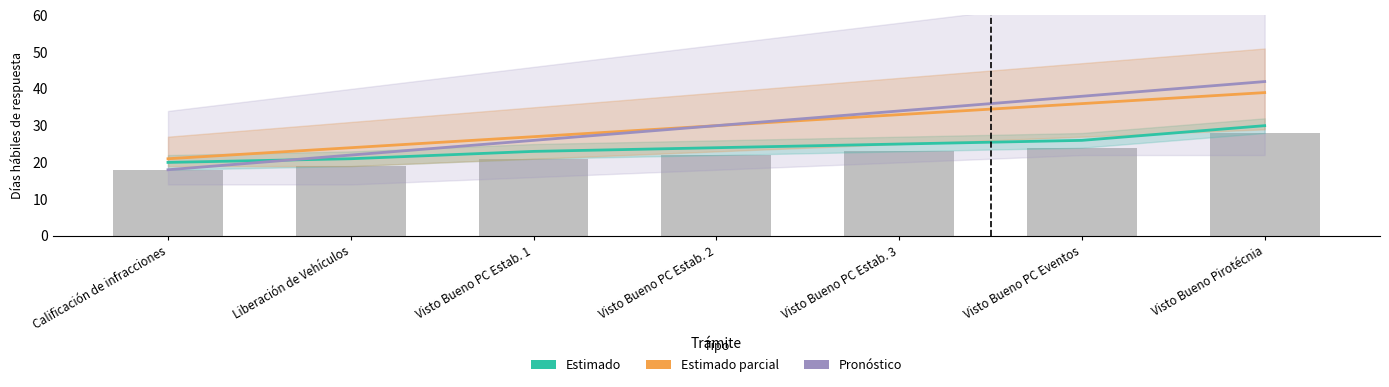

Reading left to right, what are all the values shown in this chart?

Días de respuesta (Estimado): 20	21	23	24	25	26	30
Fundamento (Estimado parcial): 21	24	27	30	33	36	39
Área responsable (Pronóstico): 18	22	26	30	34	38	42
Días base: 18	19	21	22	23	24	28